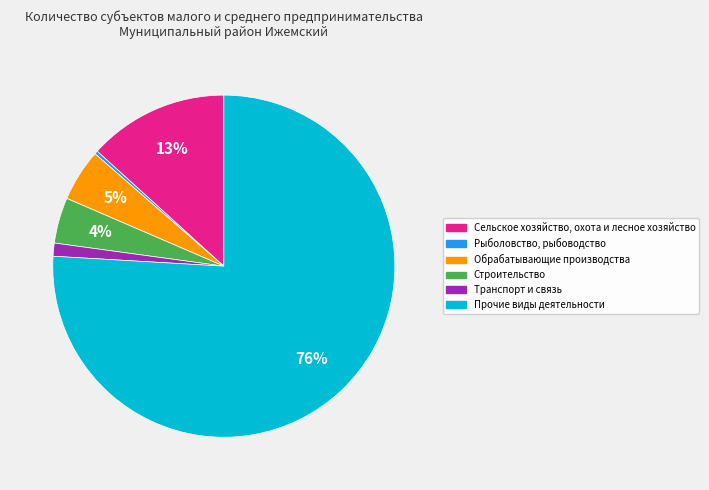

To the nearest percent, what portion does Обрабатывающие производства represent?

5%